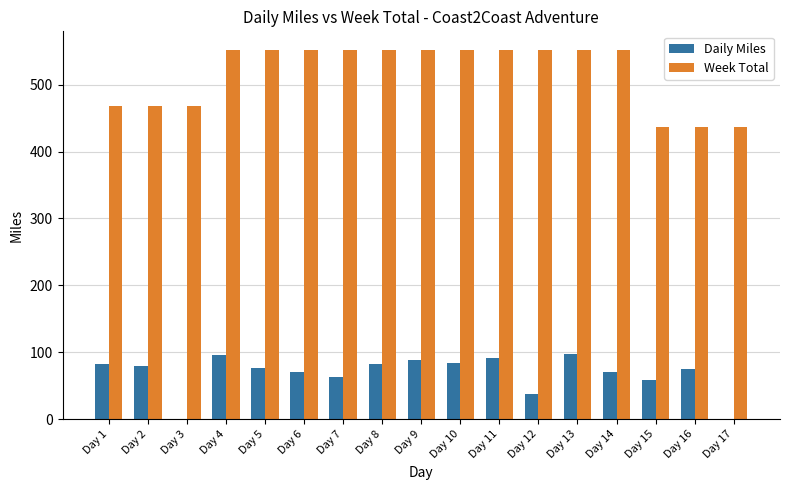

What is the maximum value shown in the chart?

552